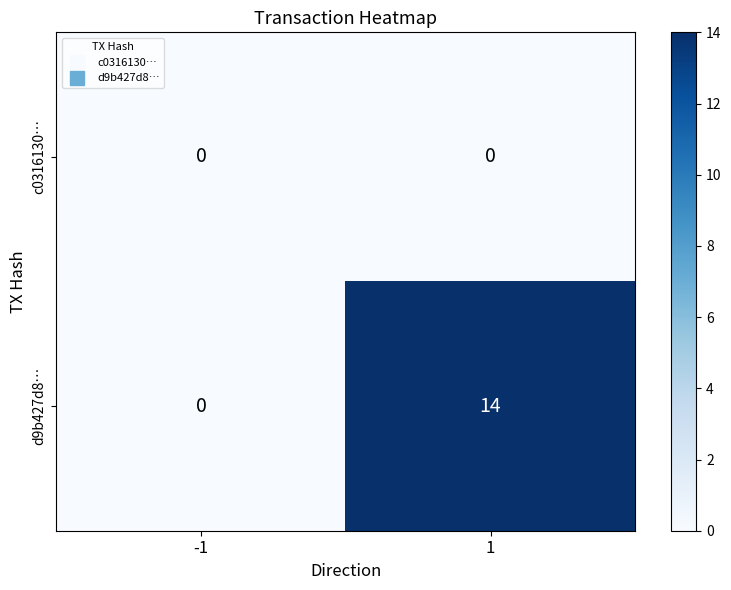

At which category is the sum across all series the highest?

1